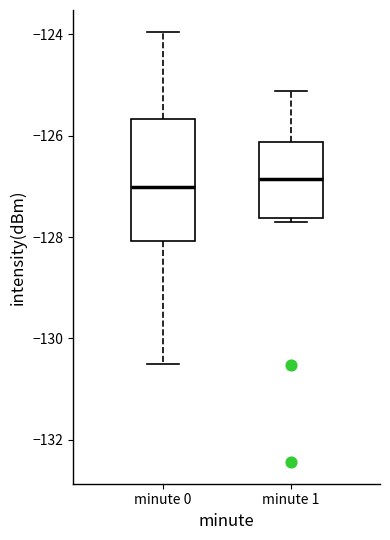

Reading left to right, transcribe this box plot: for each box, give where its median line is, the range the box spans, and where its two whiskers end, as read against the y-axis. The values are not printed on the chart, so give them approximately, as read against the axis.

minute 0: median -127.0, box -128.0 to -125.6, whiskers -130.6 to -124.0
minute 1: median -126.8, box -127.6 to -126.2, whiskers -127.6 (just below the box's lower edge) to -125.2